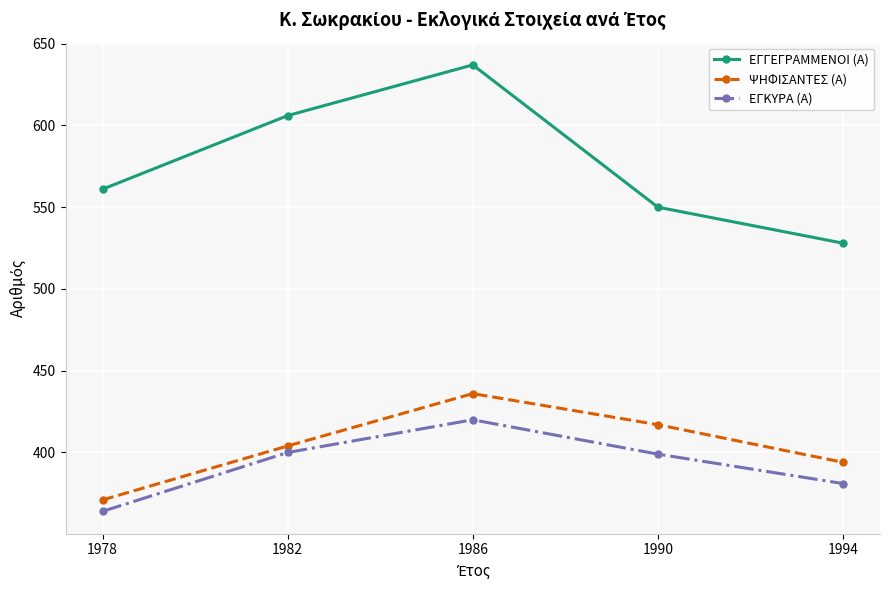

Which series has the largest range (max minus min)?

ΕΓΓΕΓΡΑΜΜΕΝΟΙ (Α)